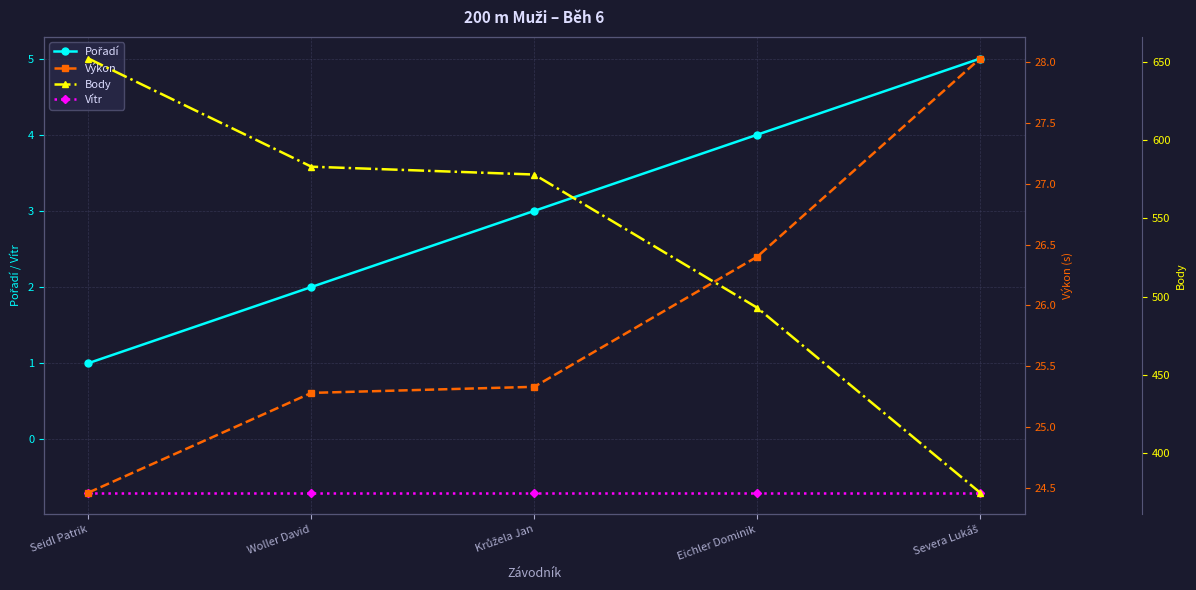

True or false: Pořadí and Vítr intersect in this chart.

False